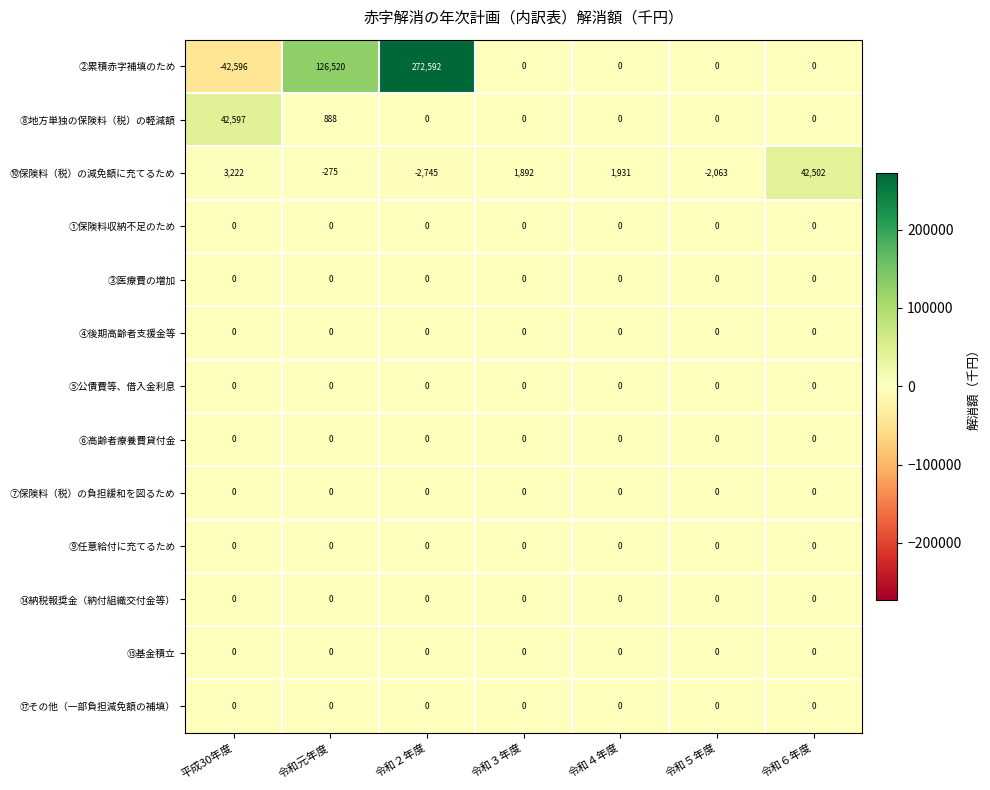

Between 平成30年度 and 令和５年度, which series saw the biggest shift?

⑧地方単独の保険料（税）の軽減額